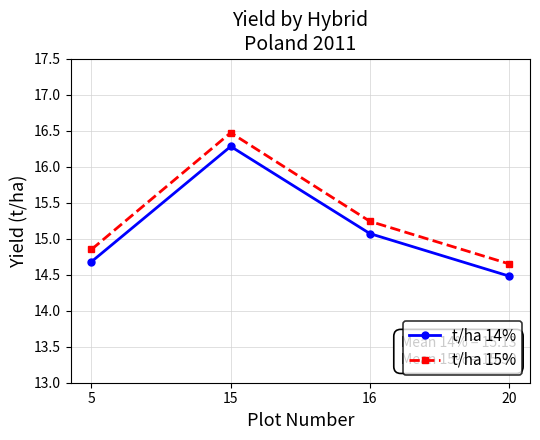

The value of t/ha 14% at 15 is 24.1. True or false?

False